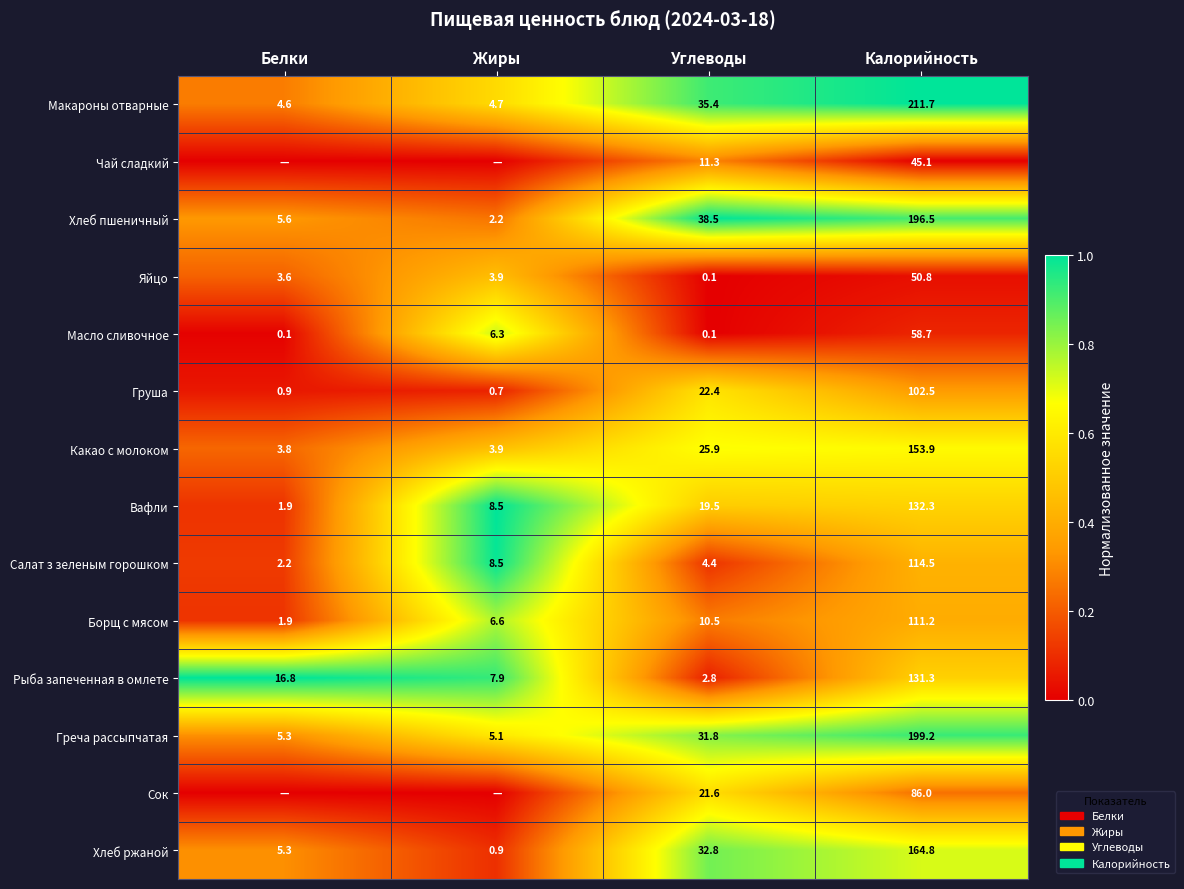

Is it true that Борщ с мясом equals 0.1 at Углеводы?

False